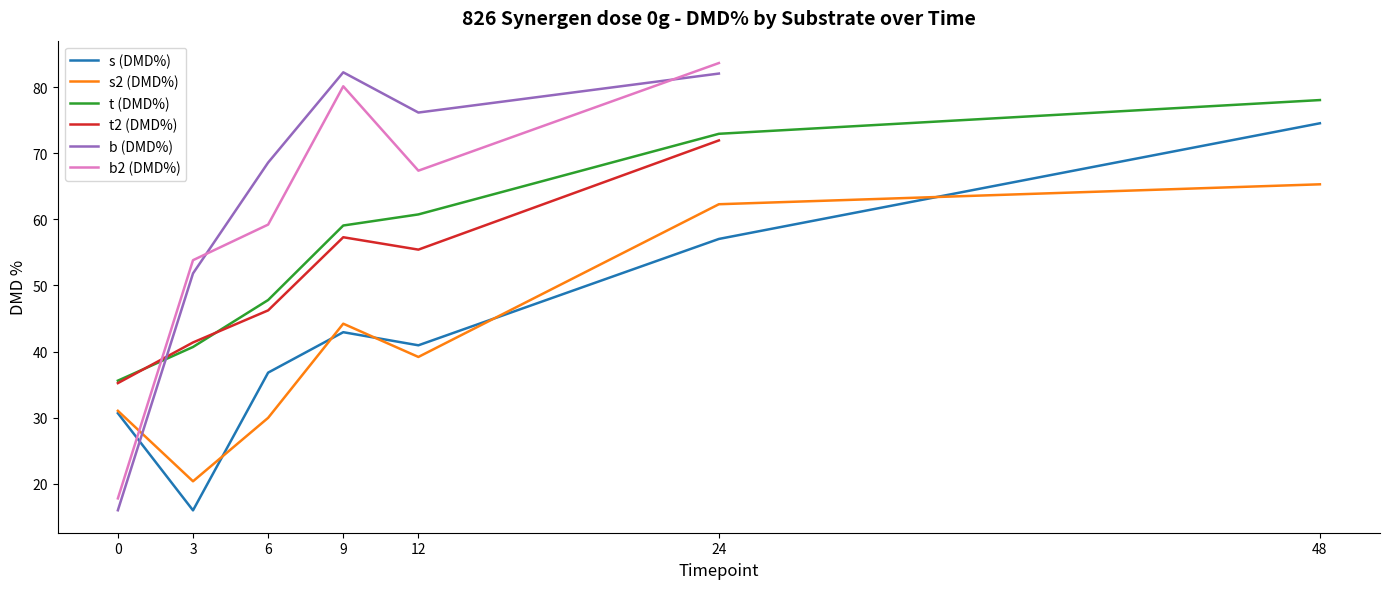

At which label is t (DMD%) closest to 56?

9